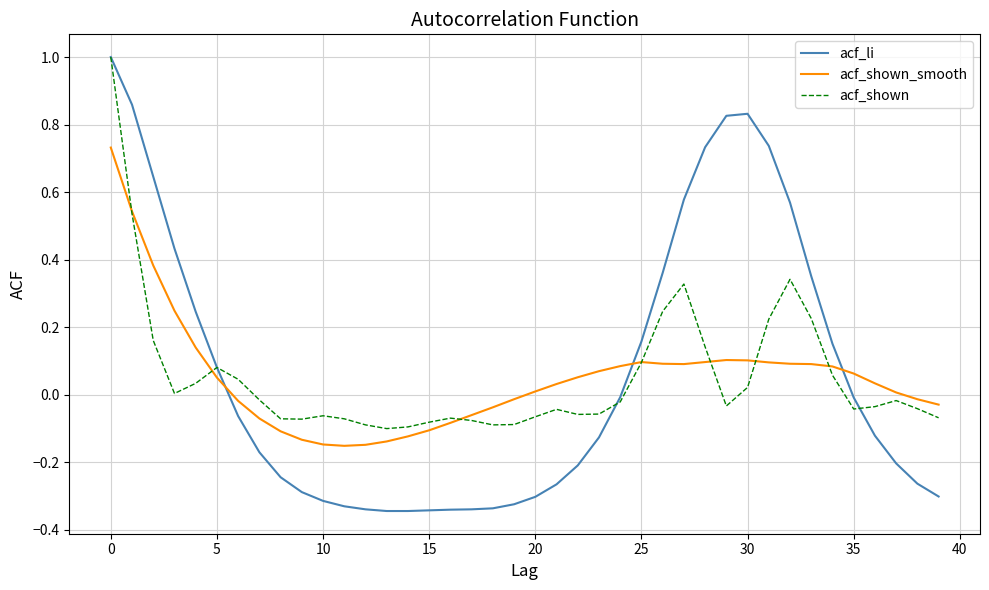

Which series has the widest spread of values?

acf_li